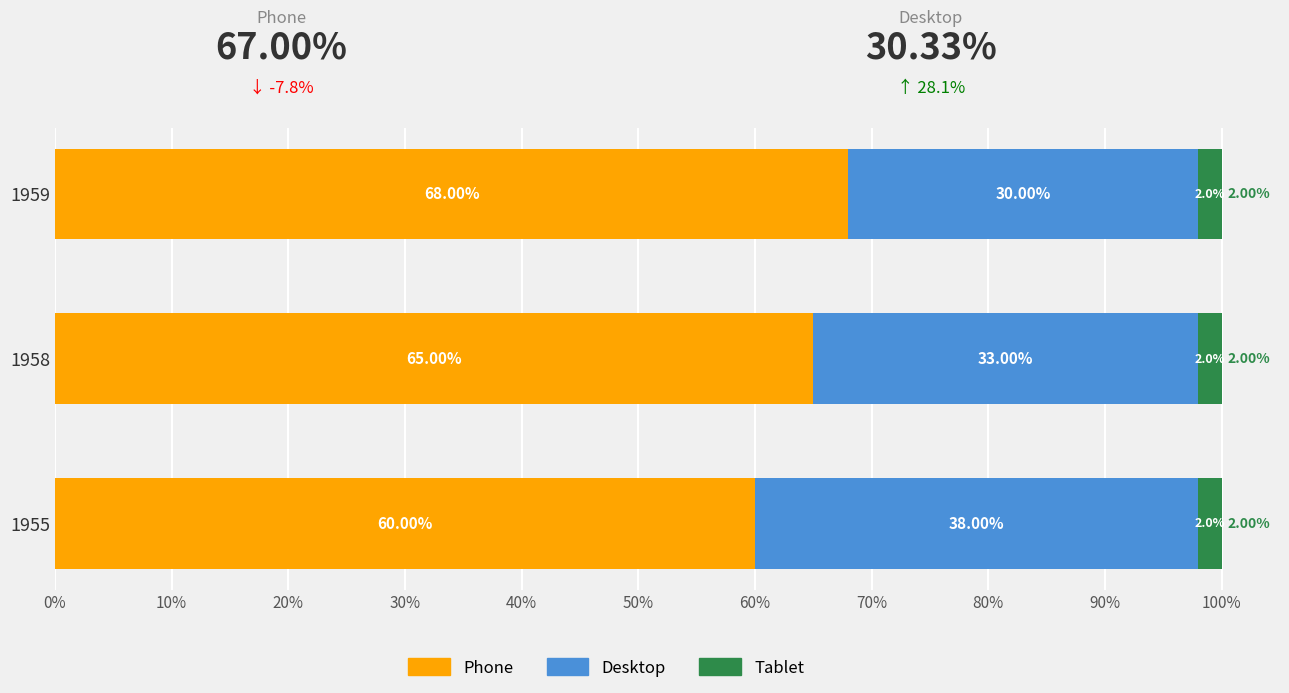

Rank the categories by Phone value from lowest to highest.

1955, 1958, 1959